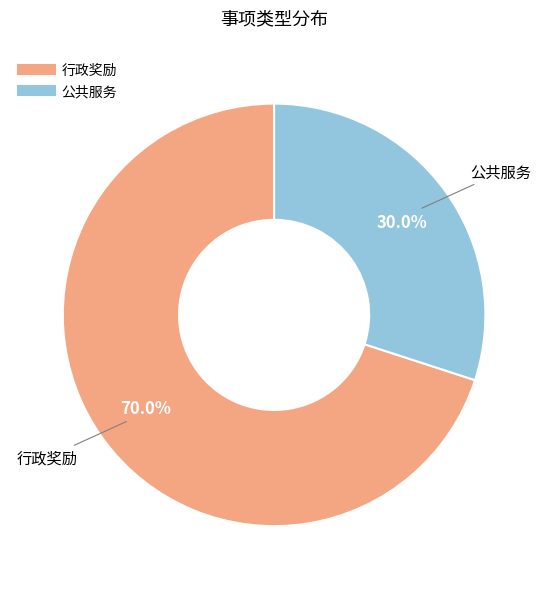

What is the largest slice in the pie chart?

行政奖励